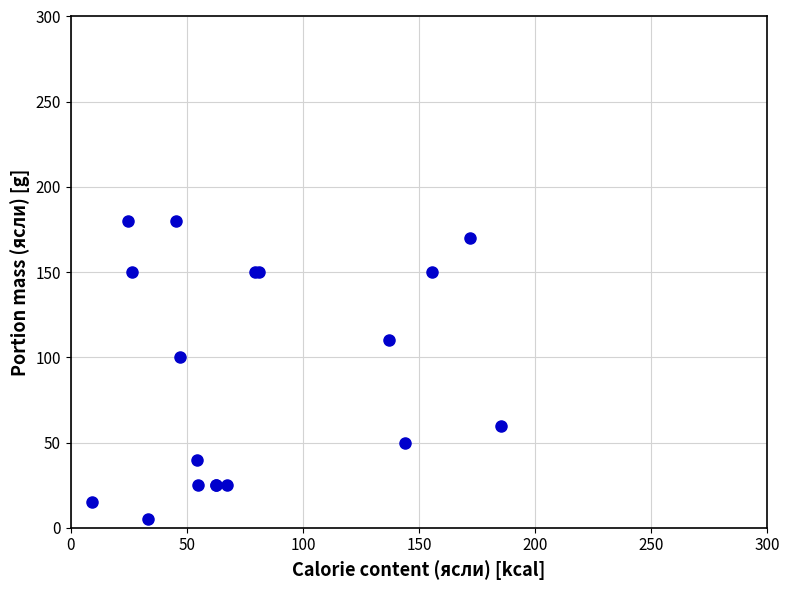

What Y value in the scatter plot is closest to 92?

100